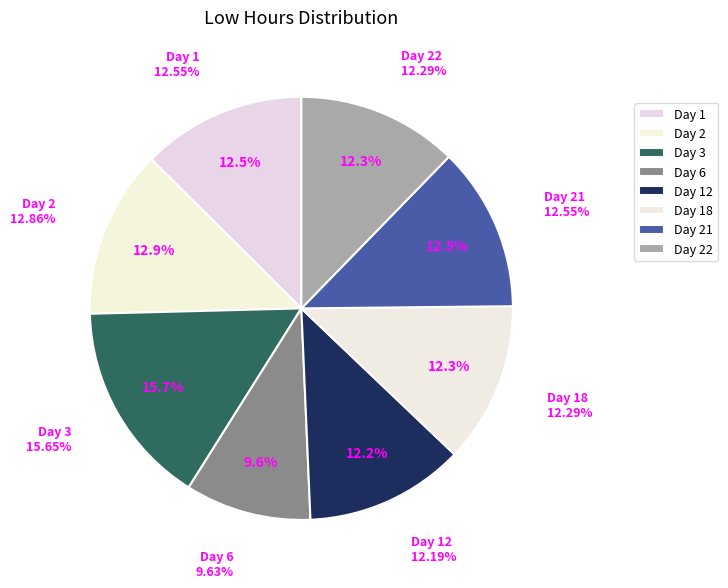

Count the number of slices in the pie.

8